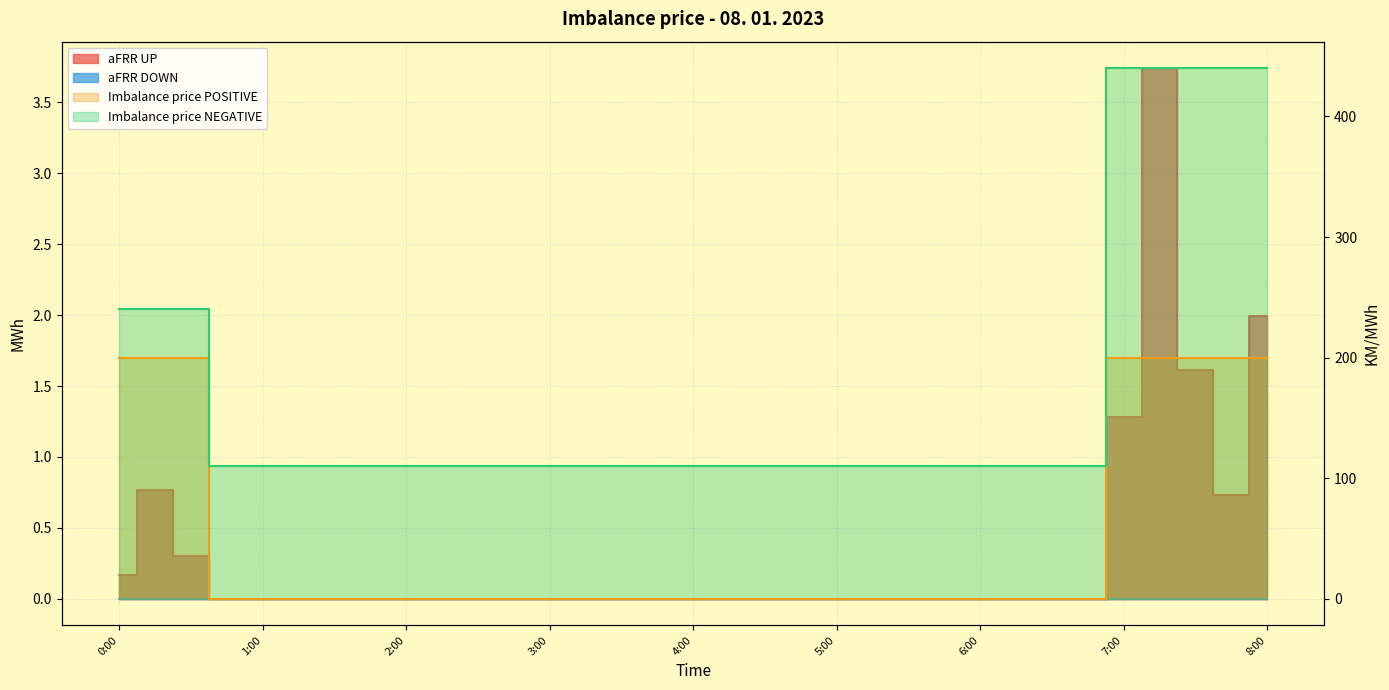

Which category has the highest value in the Imbalance price POSITIVE series?

0:00